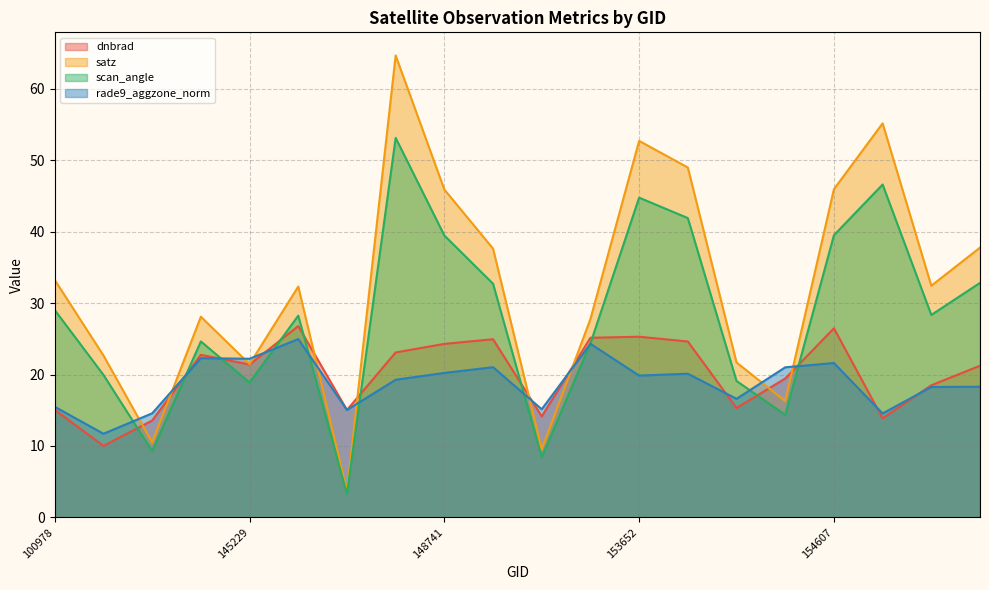

Reading right to left, extract all data points from this chart.

dnbrad: 155557=21.2	155191=18.5	155011=13.9	154607=26.5	154406=19.4	154213=15.3	154022=24.6	153652=25.3	153478=25.1	153371=14.1	152628=24.9	148741=24.3	147924=23.1	146385=15.0	146194=26.8	145229=21.4	144418=22.8	103686=13.6	102352=10.0	100978=15.1
satz: 155557=37.8	155191=32.4	155011=55.2	154607=45.9	154406=16.3	154213=21.7	154022=49.0	153652=52.7	153478=27.8	153371=9.5	152628=37.6	148741=45.9	147924=64.7	146385=3.7	146194=32.3	145229=21.5	144418=28.1	103686=10.5	102352=22.7	100978=33.2
scan_angle: 155557=32.8	155191=28.3	155011=46.6	154607=39.5	154406=14.4	154213=19.1	154022=41.9	153652=44.8	153478=24.4	153371=8.4	152628=32.7	148741=39.5	147924=53.1	146385=3.3	146194=28.2	145229=18.9	144418=24.6	103686=9.3	102352=19.9	100978=29.0
rade9_aggzone_norm: 155557=18.3	155191=18.3	155011=14.5	154607=21.6	154406=21.0	154213=16.6	154022=20.1	153652=19.8	153478=24.3	153371=15.1	152628=21.0	148741=20.2	147924=19.3	146385=15.0	146194=25.0	145229=22.2	144418=22.3	103686=14.6	102352=11.7	100978=15.5